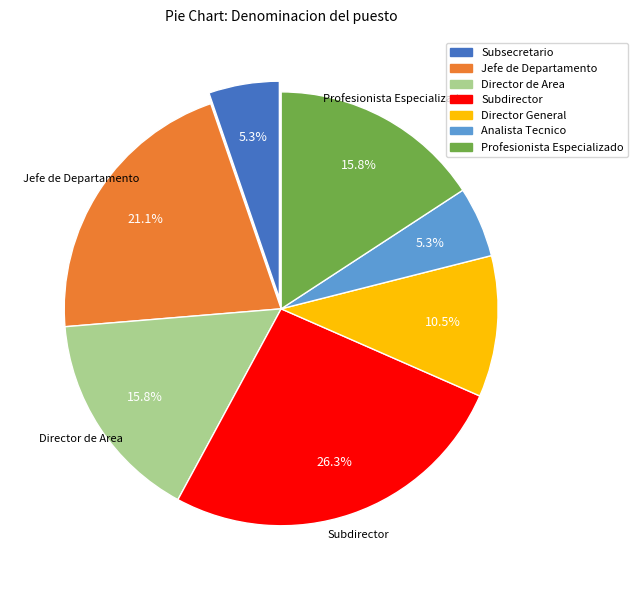

What is the ratio of the value at Subdirector to the value at Subsecretario?

5.0